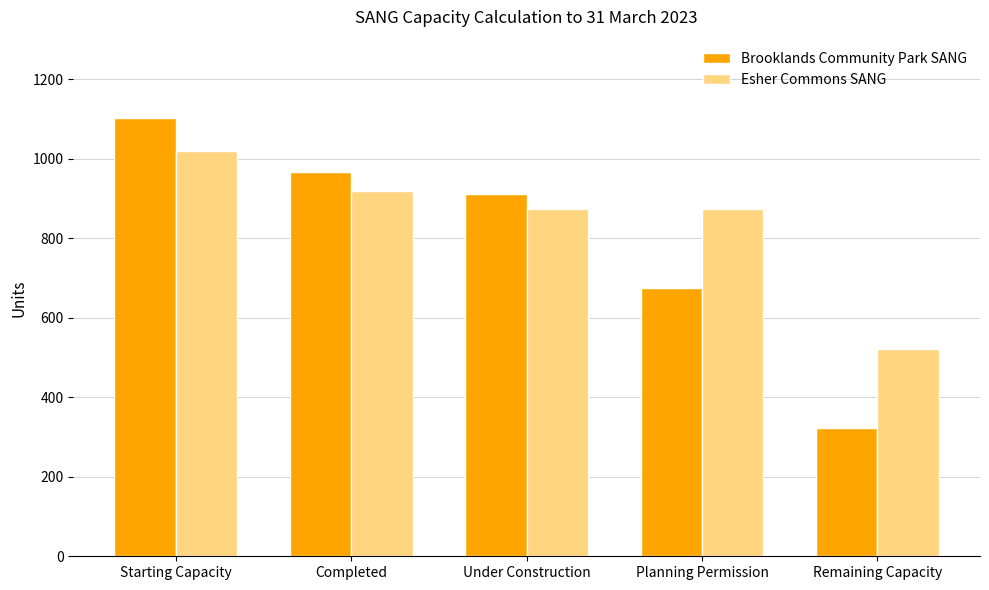

What is the difference between the highest and lowest values at Starting Capacity?

83.0